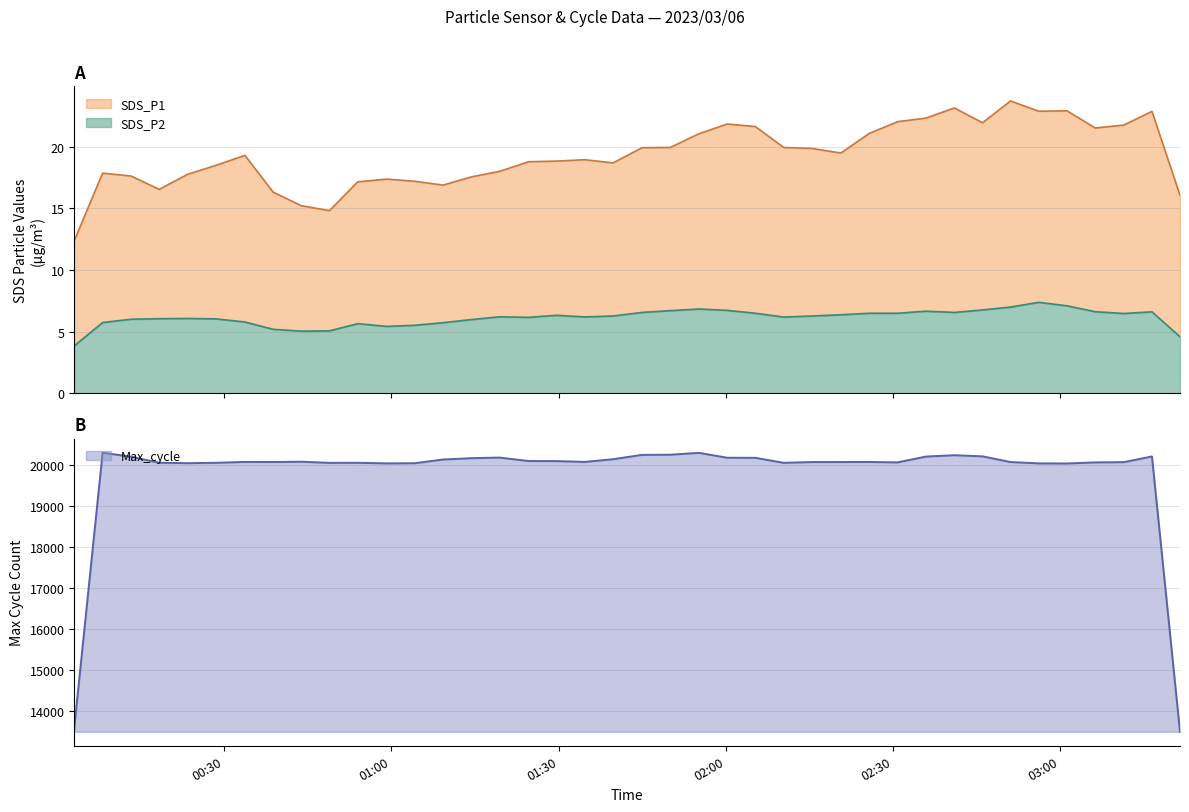

Is the value of SDS_P1 at 2023/03/06 00:28:30 greater than the value of SDS_P2 at 2023/03/06 00:13:17?

Yes